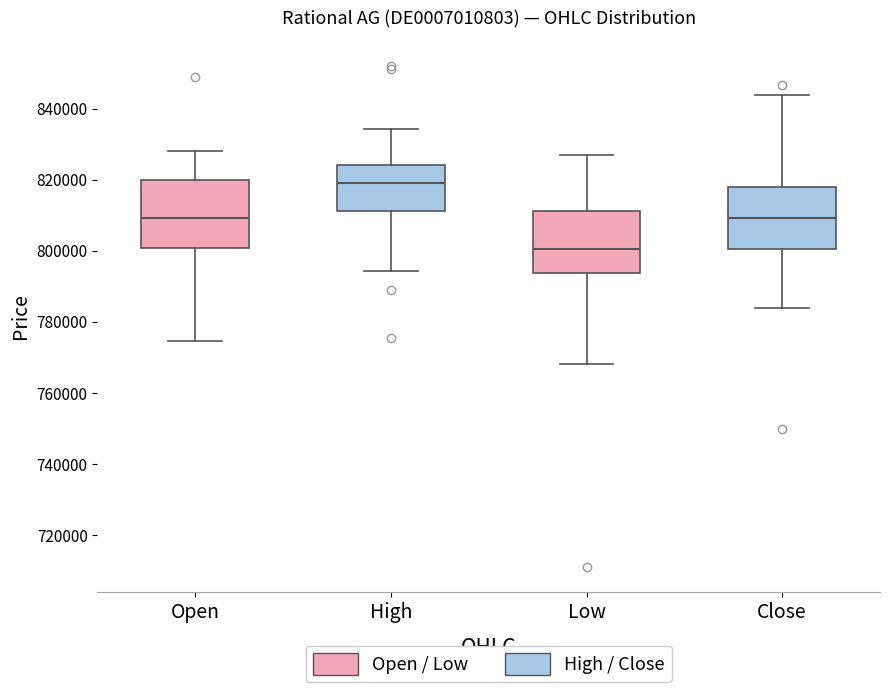

Reading left to right, transcribe this box plot: for each box, give where its median line is, the range the box spans, and where its two whiskers end, as read against the y-axis. The values are not printed on the chart, so give them approximately, as read against the axis.

Open: median 810000, box 800000 to 820000, whiskers 774000 to 828000
High: median 818000, box 812000 to 824000, whiskers 794000 to 834000
Low: median 800000, box 794000 to 812000, whiskers 768000 to 826000
Close: median 810000, box 800000 to 818000, whiskers 784000 to 844000